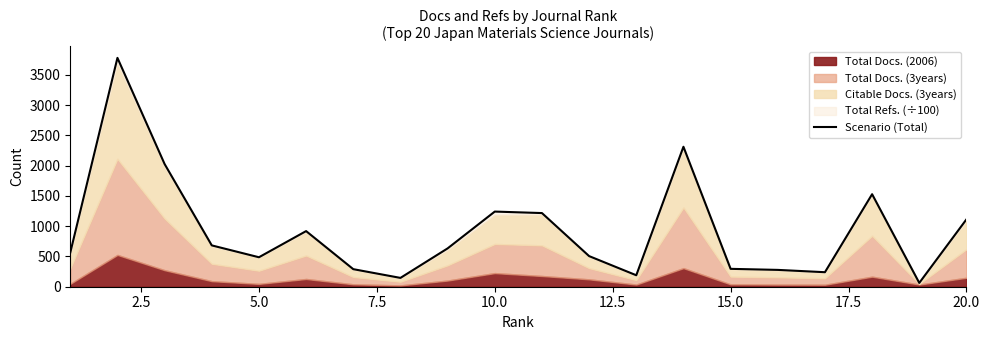

True or false: there are more than 2 points higher than both neighbors.

True